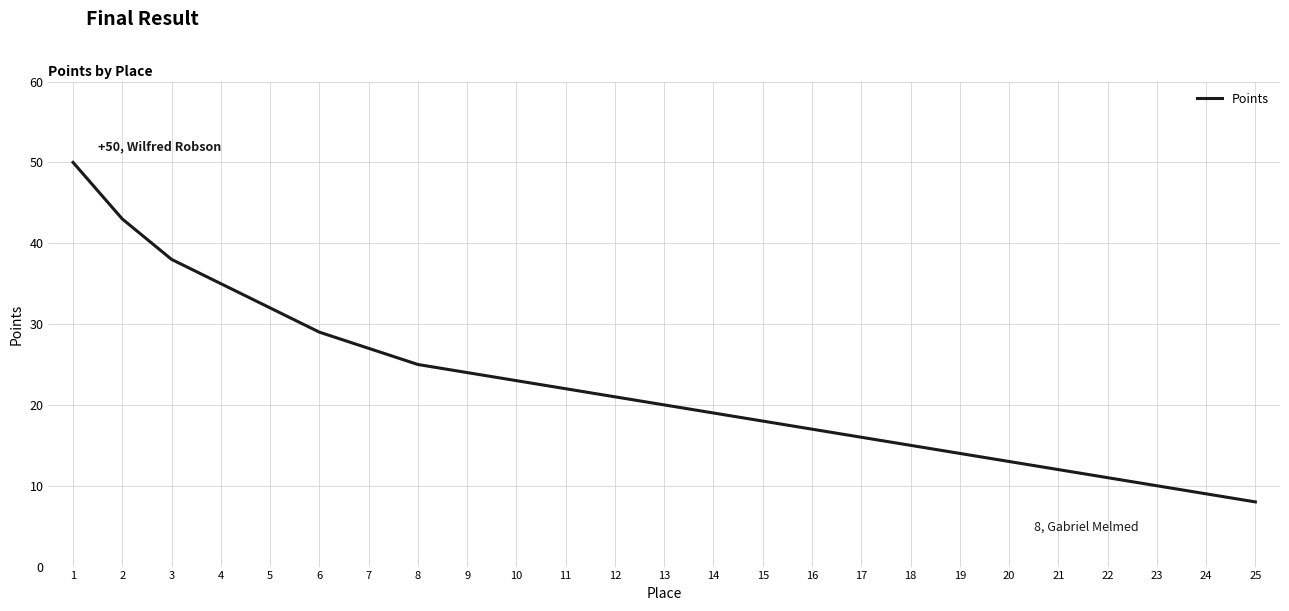

What is the ratio of the value at 3 to the value at 1?

0.8